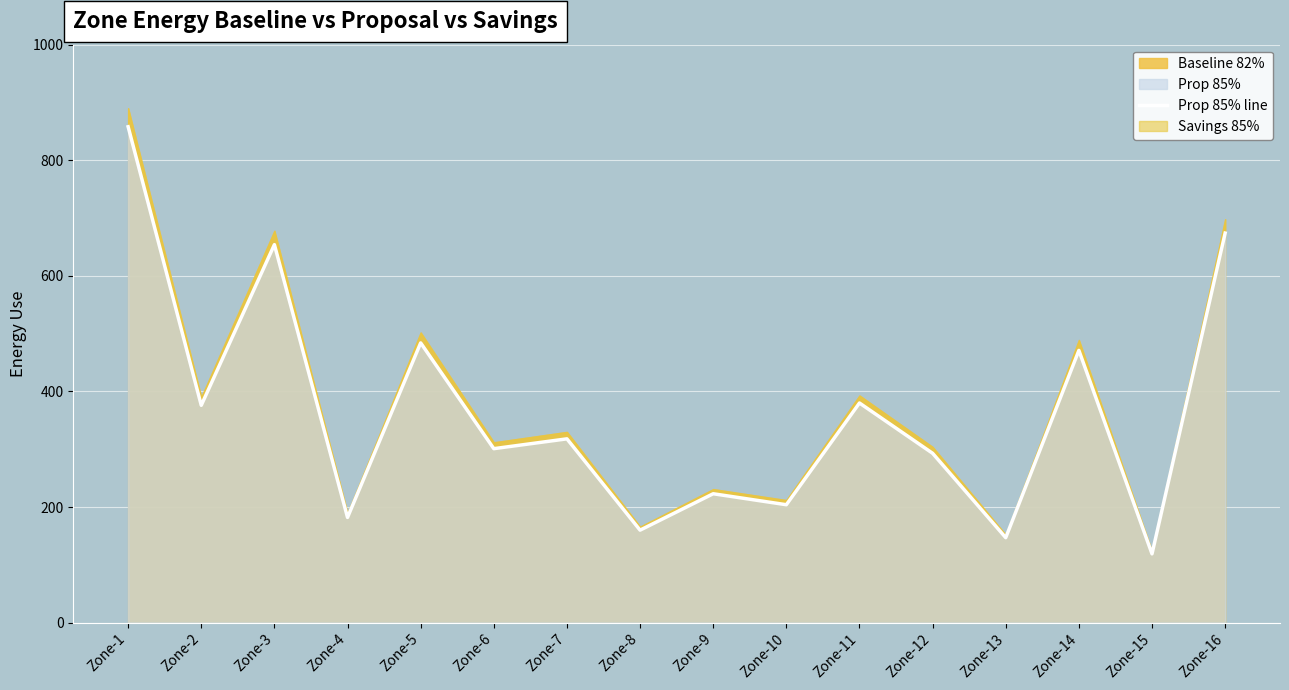

List the labels in order of value, largest first.

Zone-1, Zone-16, Zone-3, Zone-5, Zone-14, Zone-11, Zone-2, Zone-7, Zone-6, Zone-12, Zone-9, Zone-10, Zone-4, Zone-8, Zone-13, Zone-15